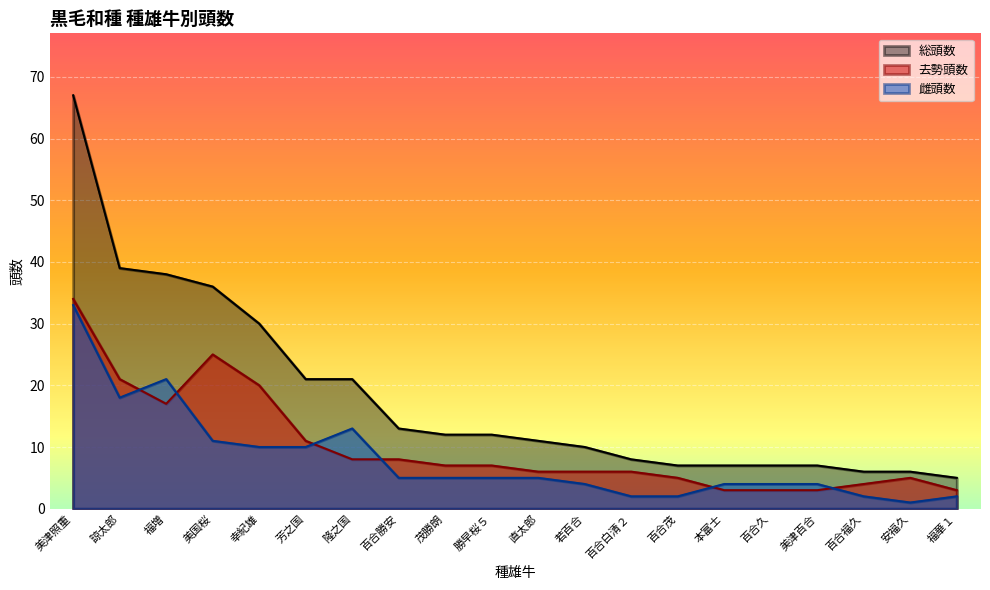

True or false: 雌頭数 and 去勢頭数 intersect in this chart.

True